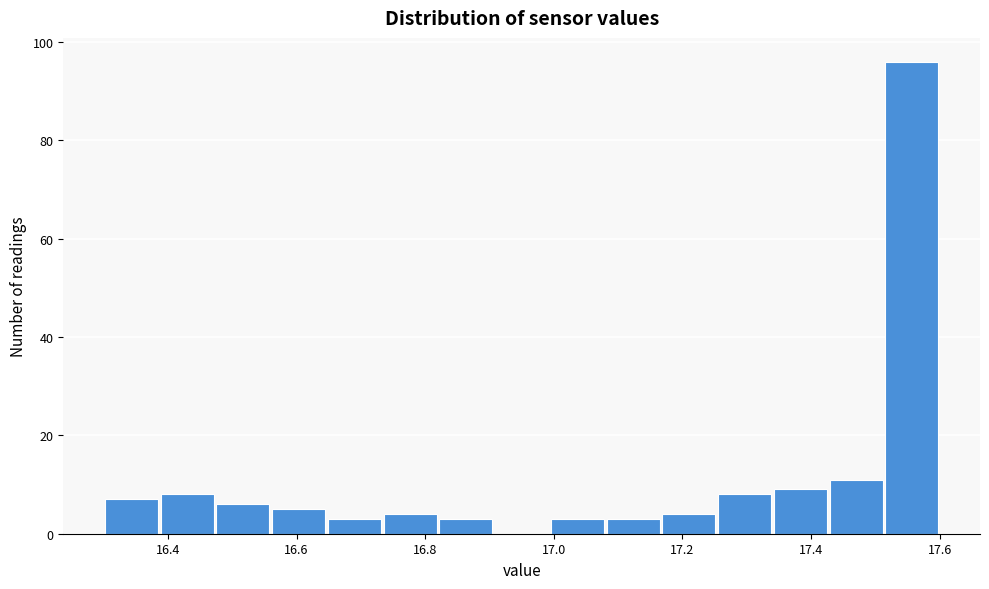

Reading left to right, transcribe this chart: for each bar, give the range it covers on the x-axis and its height. Neither the bar edges nor the heights are printed on the chart, so give them approximately, as read against the axes.

16.30 to 16.38: 8
16.38 to 16.48: 8
16.48 to 16.56: 6
16.56 to 16.64: 6
16.64 to 16.74: 4
16.74 to 16.82: 4
16.82 to 16.90: 4
16.90 to 17.00: 0
17.00 to 17.08: 4
17.08 to 17.16: 4
17.16 to 17.26: 4
17.26 to 17.34: 8
17.34 to 17.42: 10
17.42 to 17.52: 12
17.52 to 17.60: 96